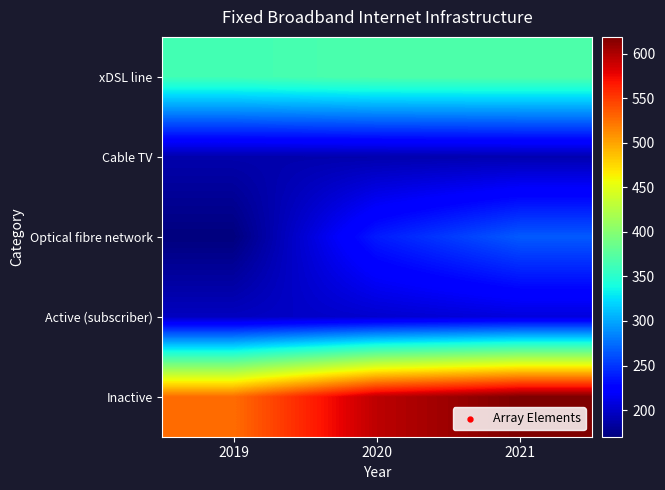

Which category has the lowest value across all series?

2019